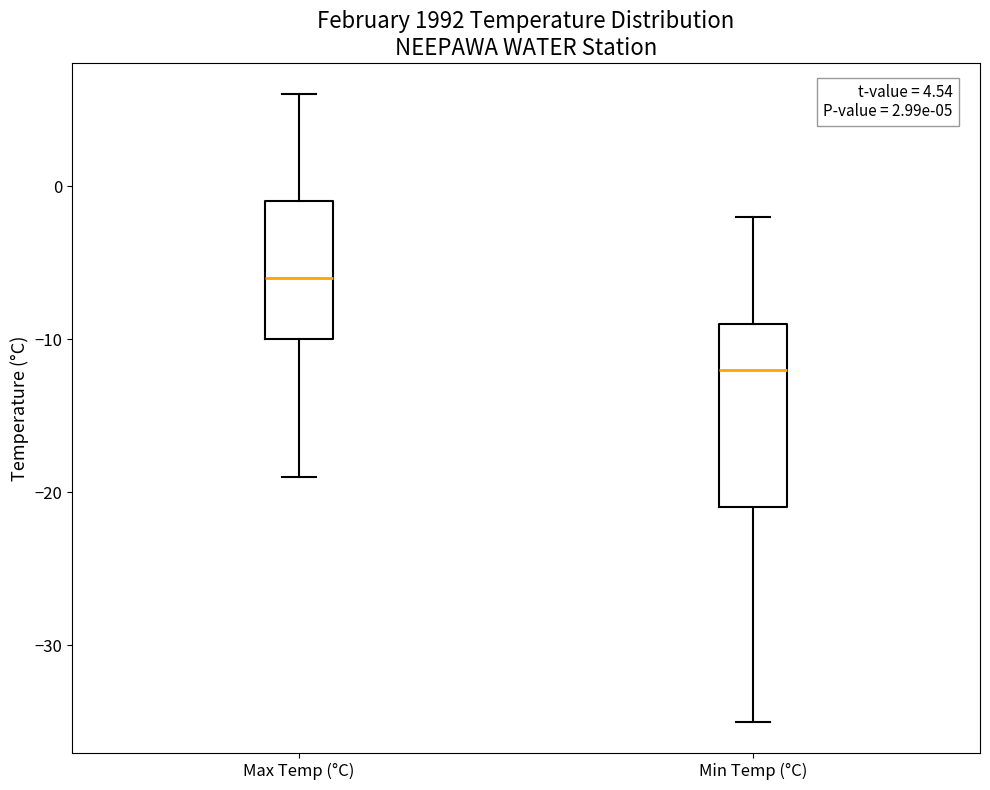

Comparing the boxes themselves (not the whiskers), which one is the tallest?

Min Temp (°C)